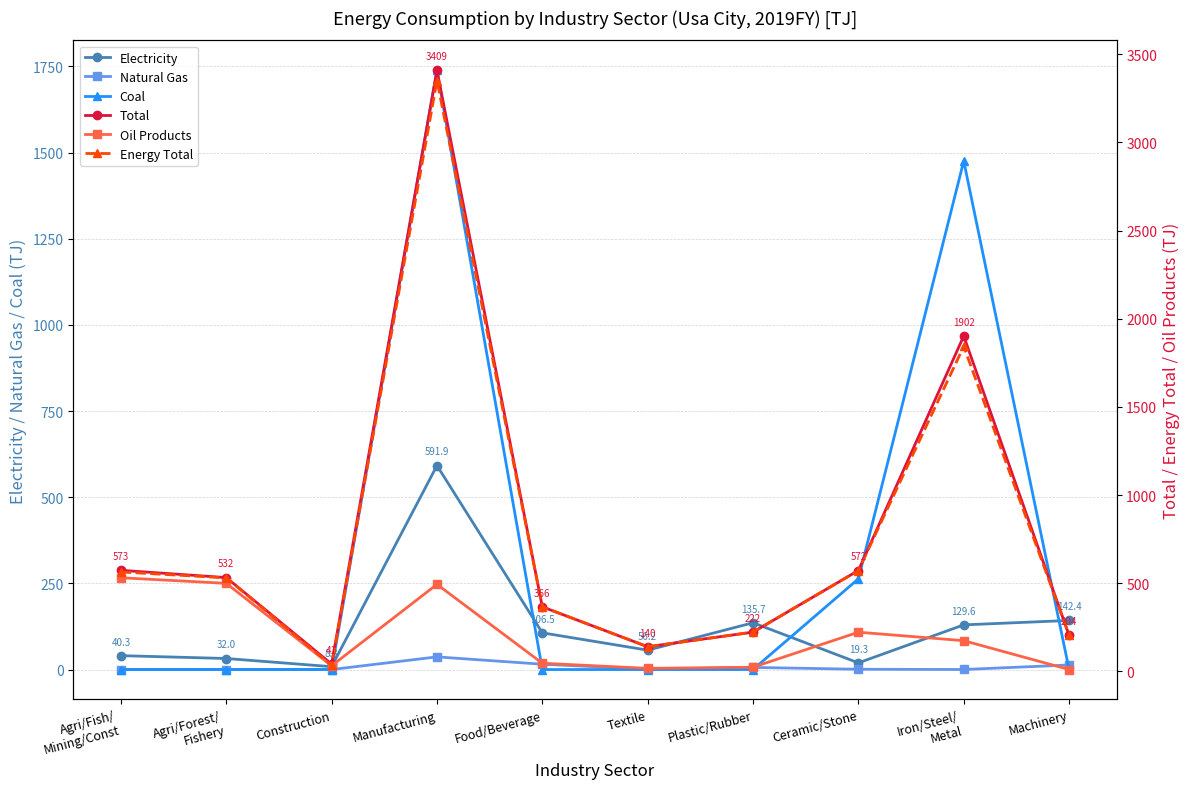

Which category has the highest value across all series?

Manufacturing